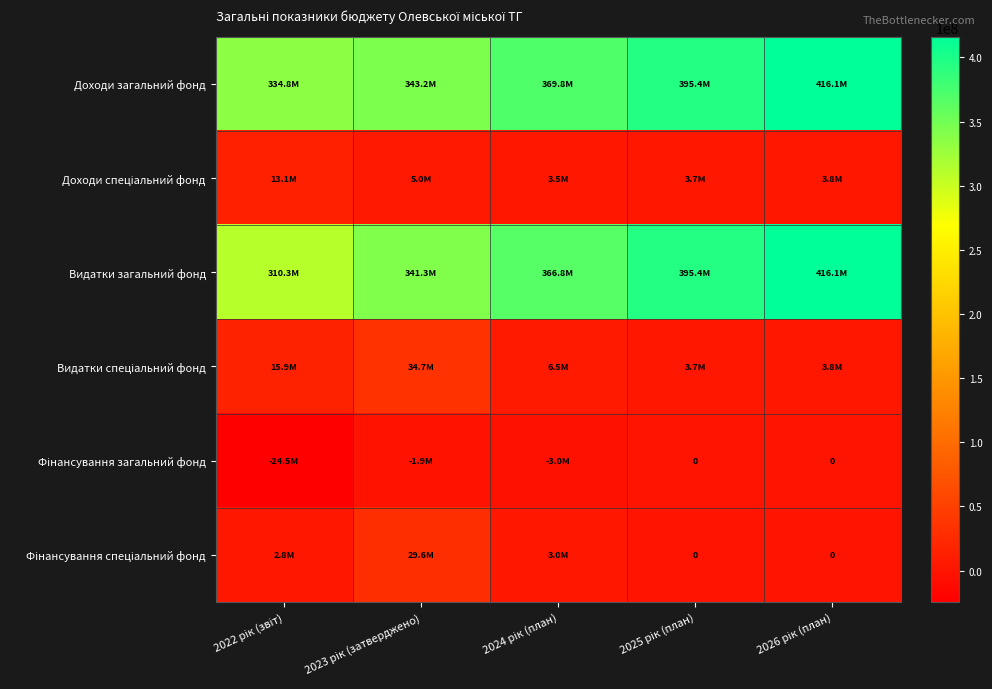

What is the sum of the Доходи спеціальний фонд values at 2024 рік (план) and 2026 рік (план)?

7308400